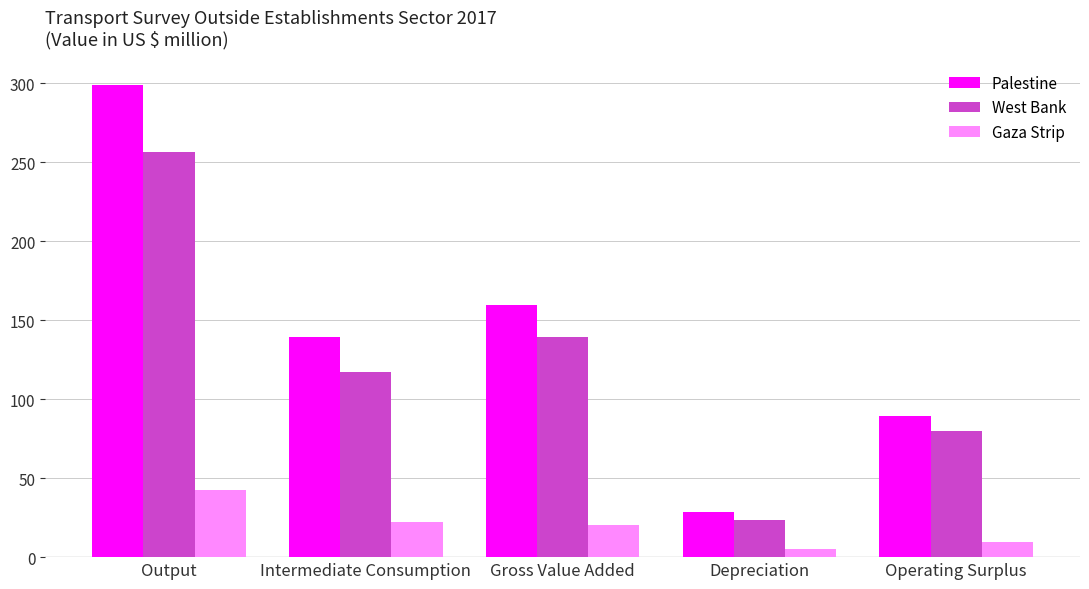

What value does the Palestine series have at Depreciation?

28.8